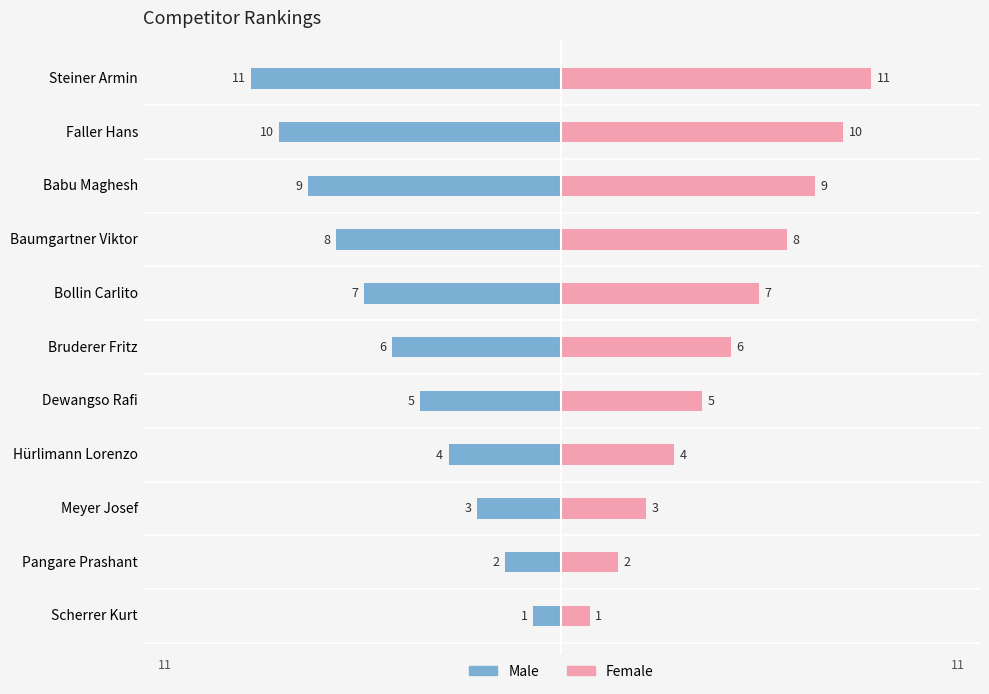

How many data points does each series have?

11